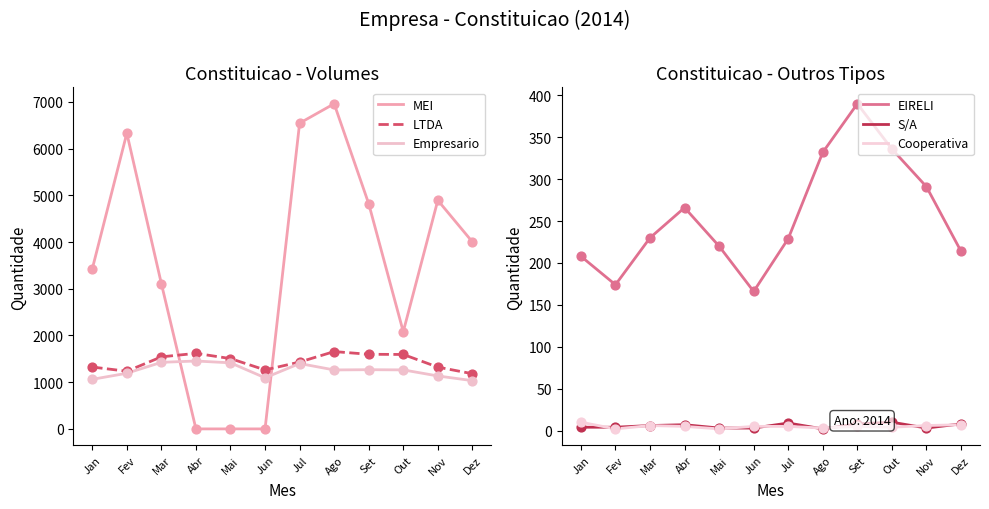

What are all the series names shown in the legend?

MEI, LTDA, Empresario, EIRELI, S/A, Cooperativa